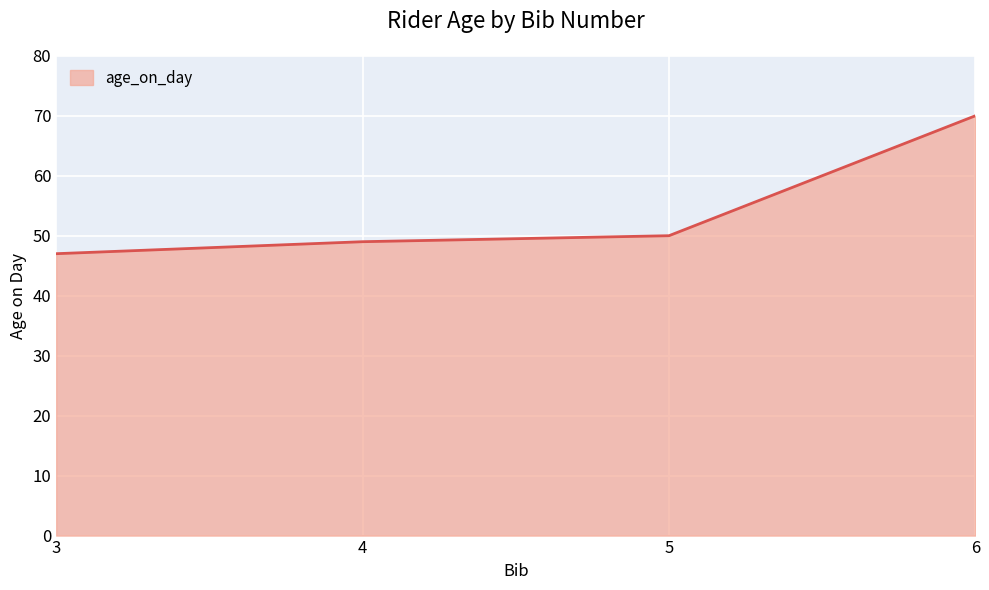

What is the difference between the values at 6 and 3?

23